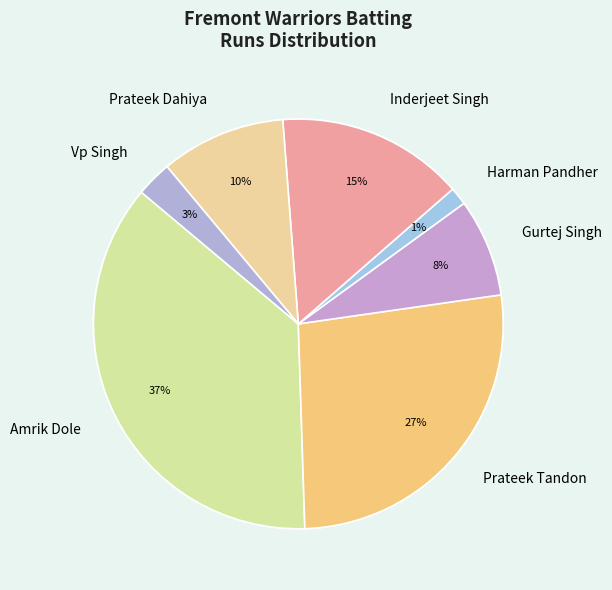

Which category has the biggest portion of the pie?

Amrik Dole